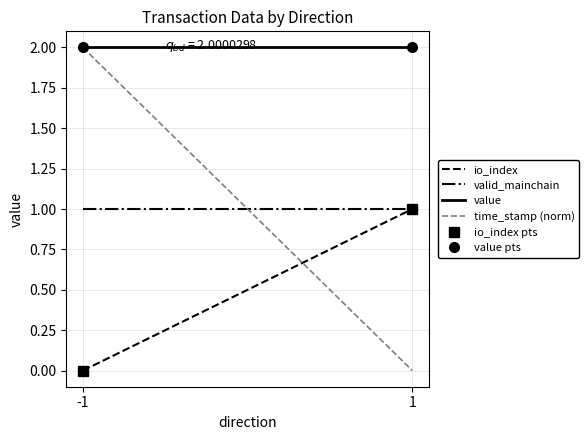

What are all the series names shown in the legend?

io_index, valid_mainchain, value, time_stamp (norm), io_index pts, value pts